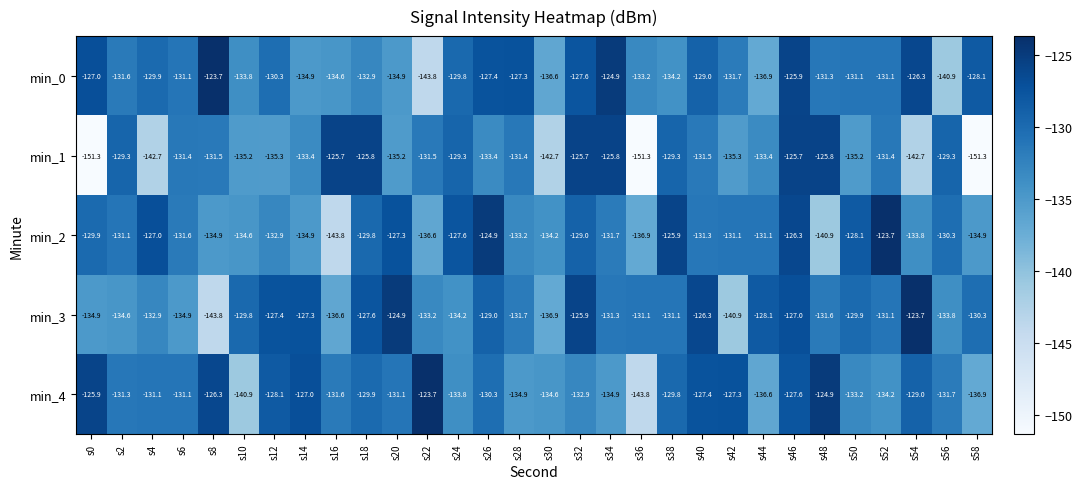

Rank the series at s40 from highest to lowest value.

min_3, min_4, min_0, min_2, min_1